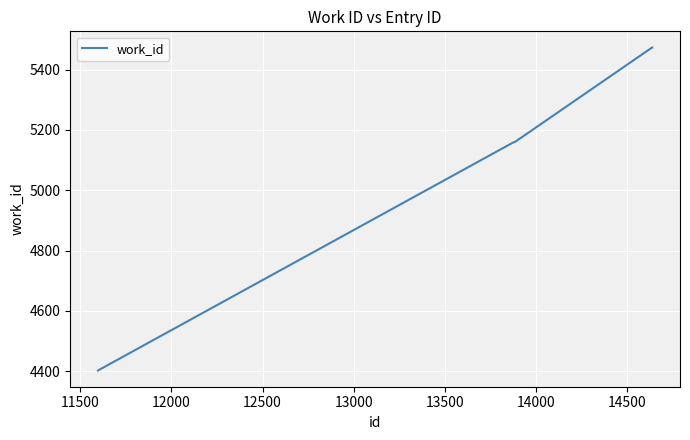

What is the smallest value displayed?

4402